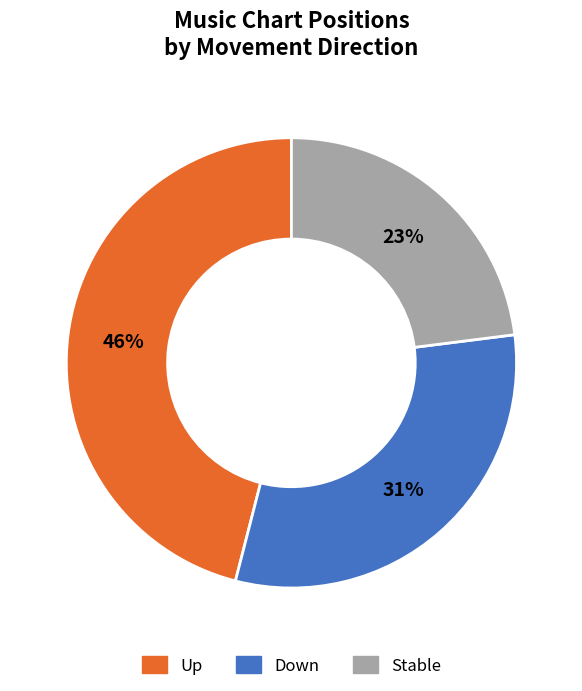

Does any single category account for the majority?

No